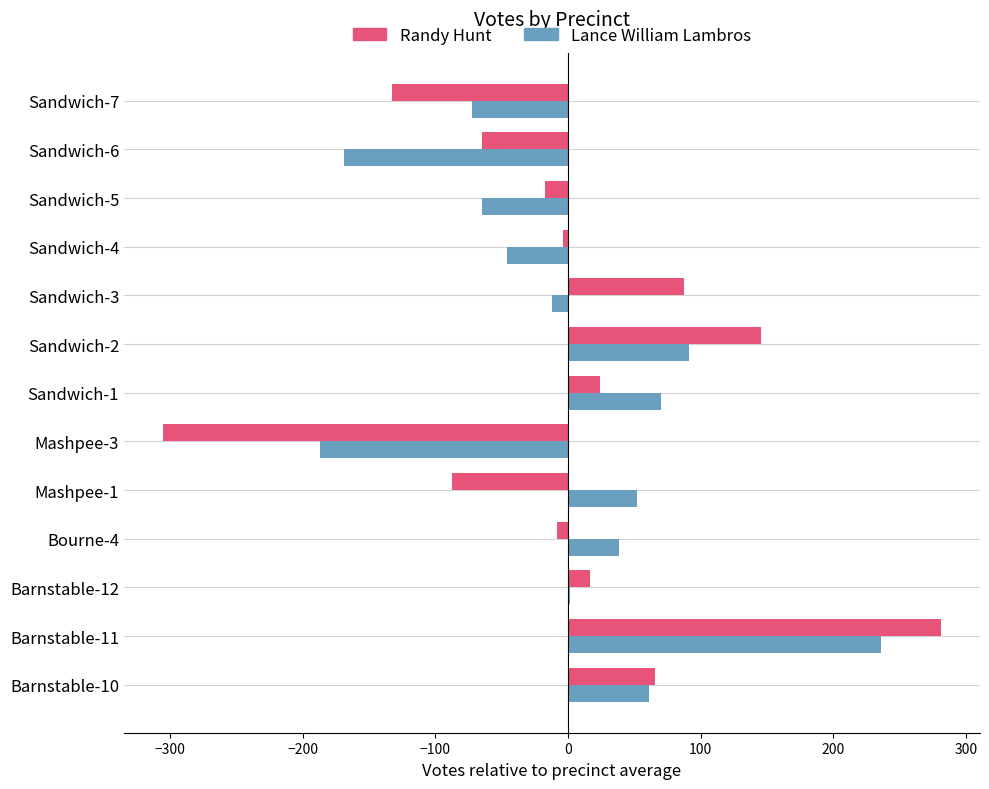

How many series are shown in this chart?

2